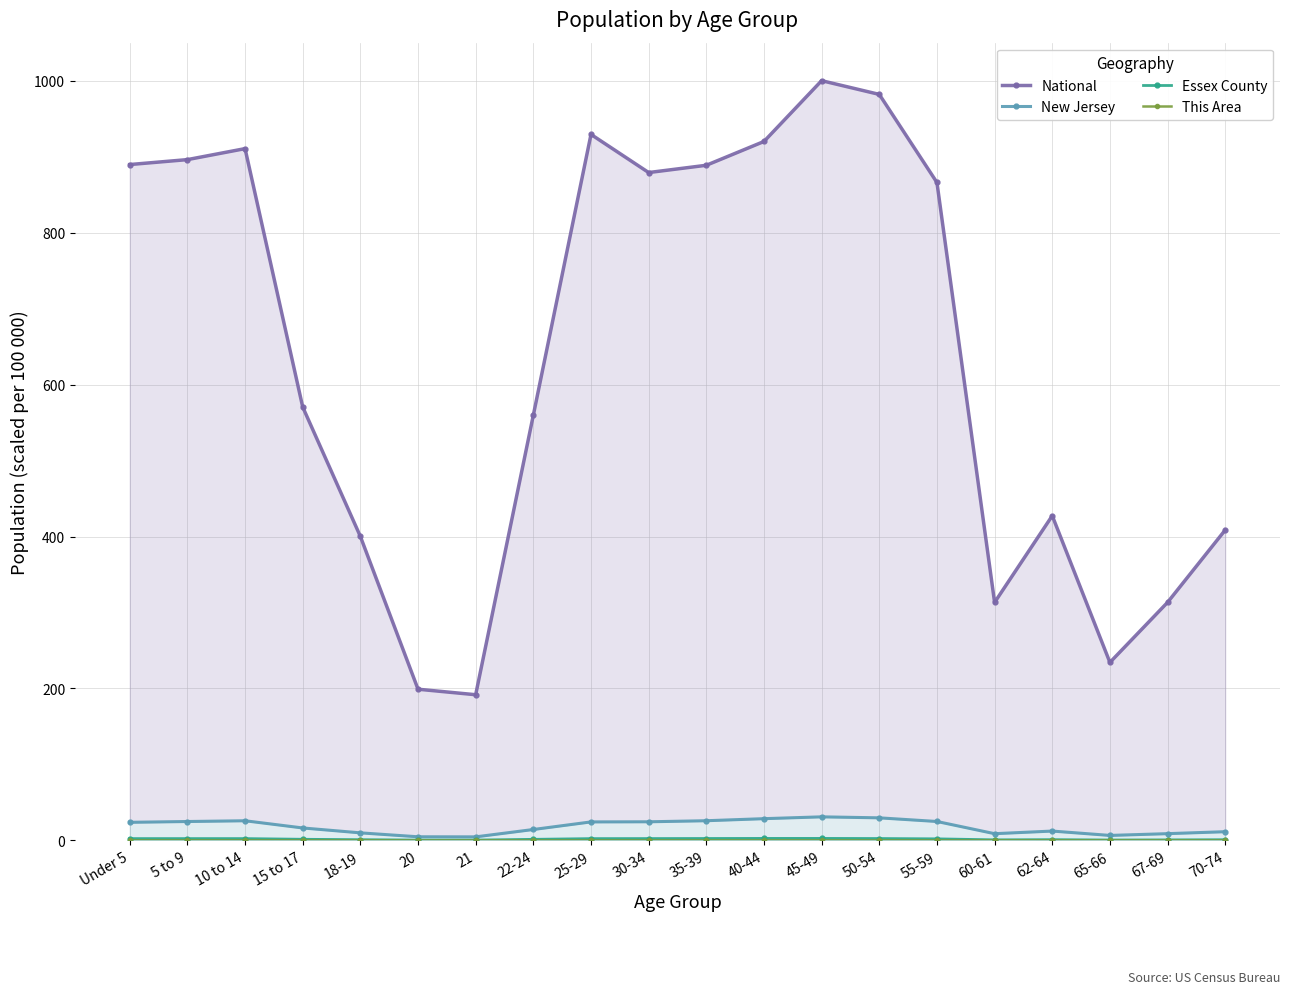

Where is the first local minimum for This Area?

21